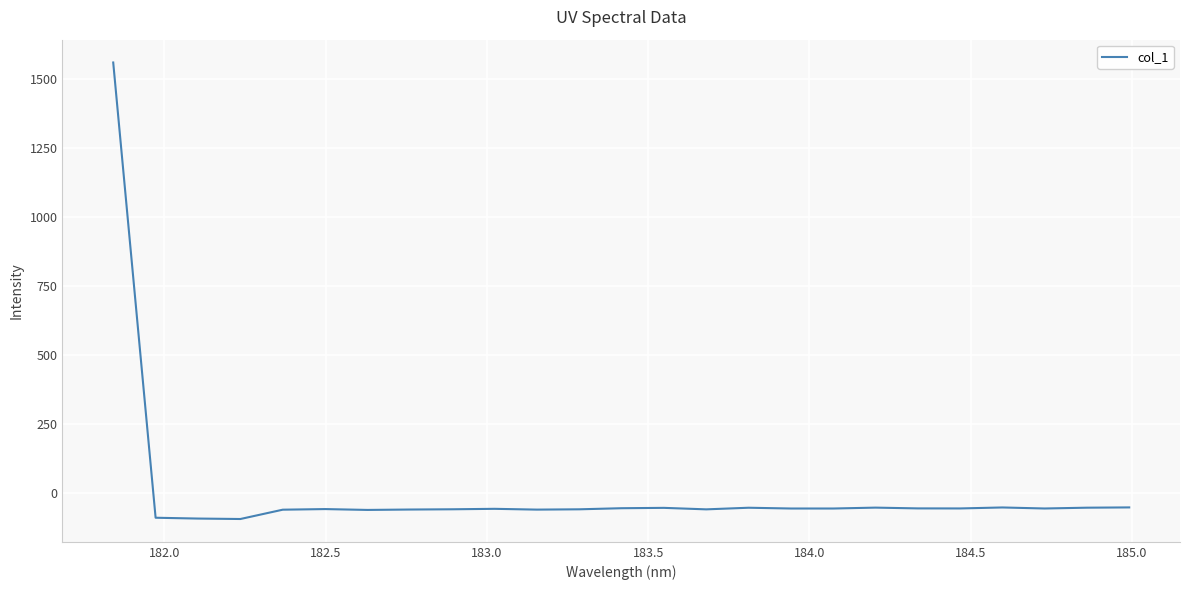

How many lines are shown in the chart?

1